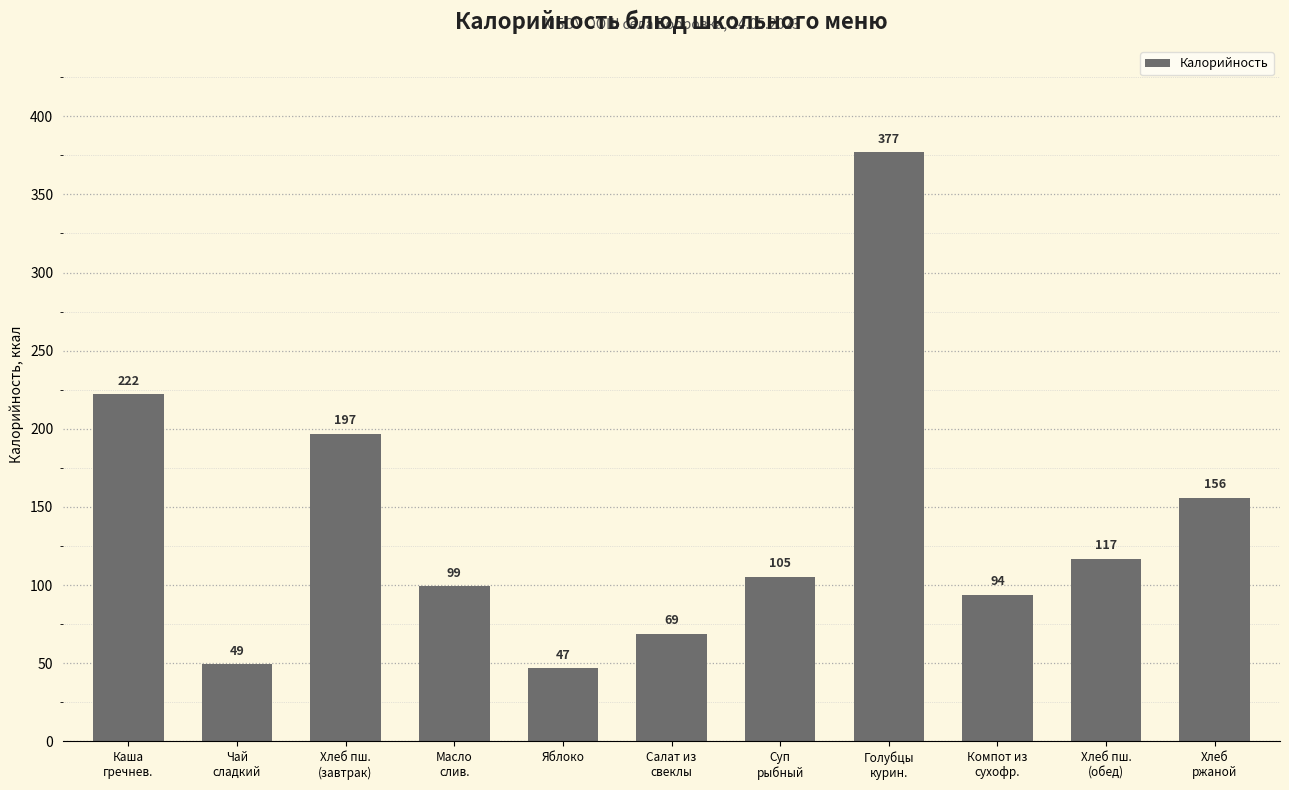

How many bars are there in total?

11